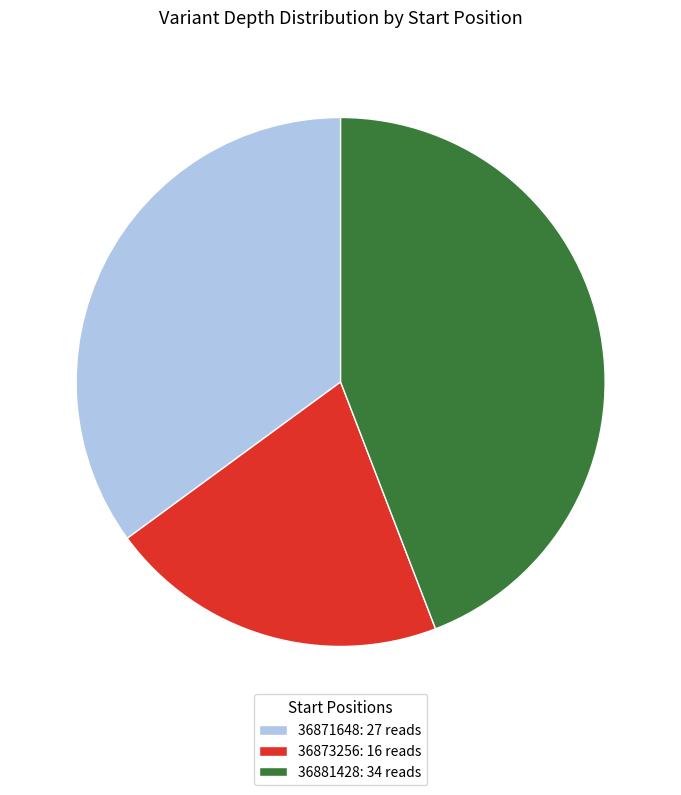

Is it true that 36881428 is 36% of the pie?

False